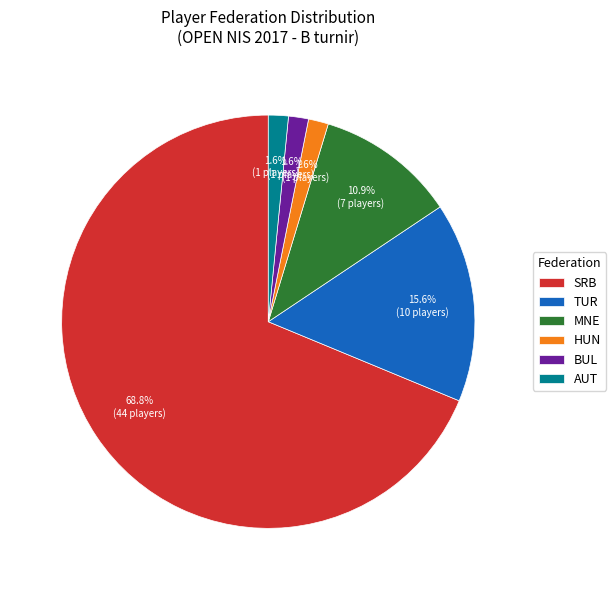

Which slice is the largest?

SRB